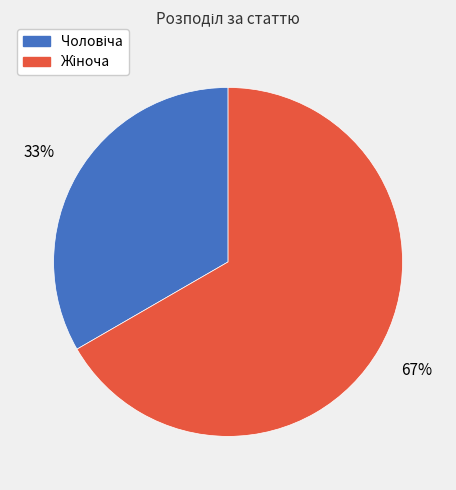

Is there a majority slice in this chart?

Yes